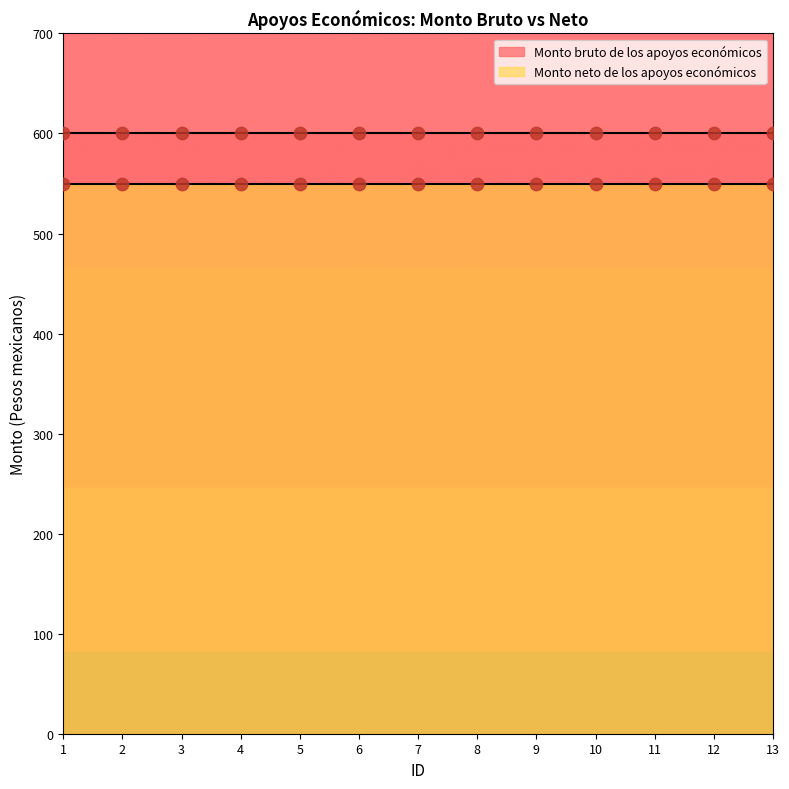

What is the total value across all series at 12?

1150